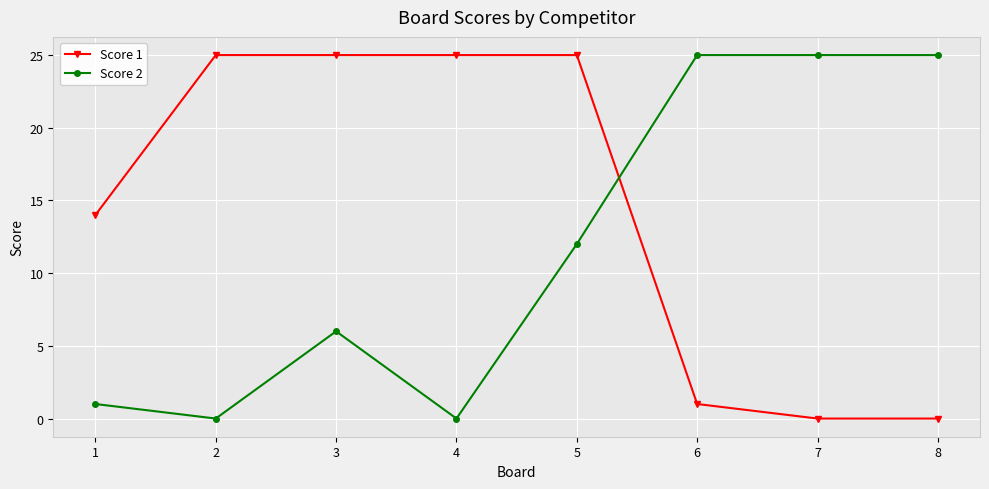

What is the maximum value shown in the chart?

25